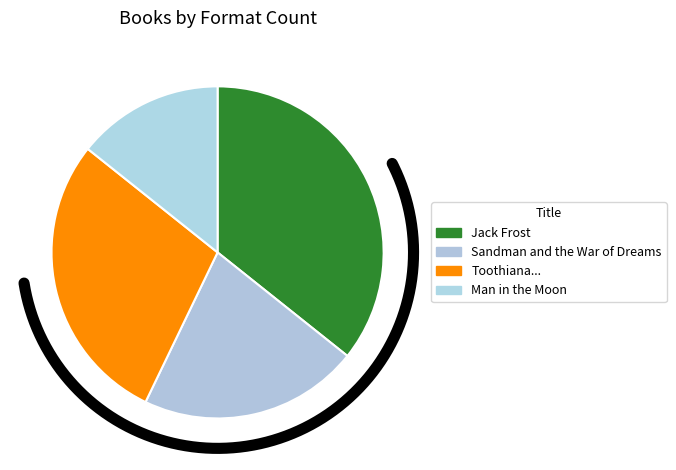

To the nearest percent, what percentage of the pie is Sandman and the War of Dreams?

21%